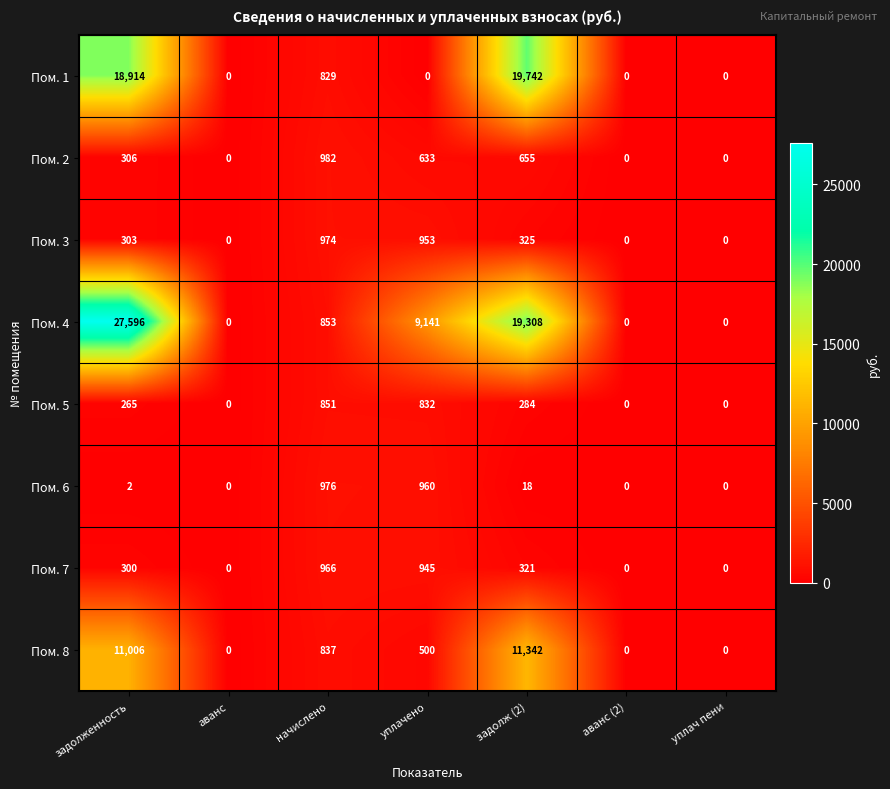

Between начислено and аванс (2), which series saw the biggest shift?

Пом. 2